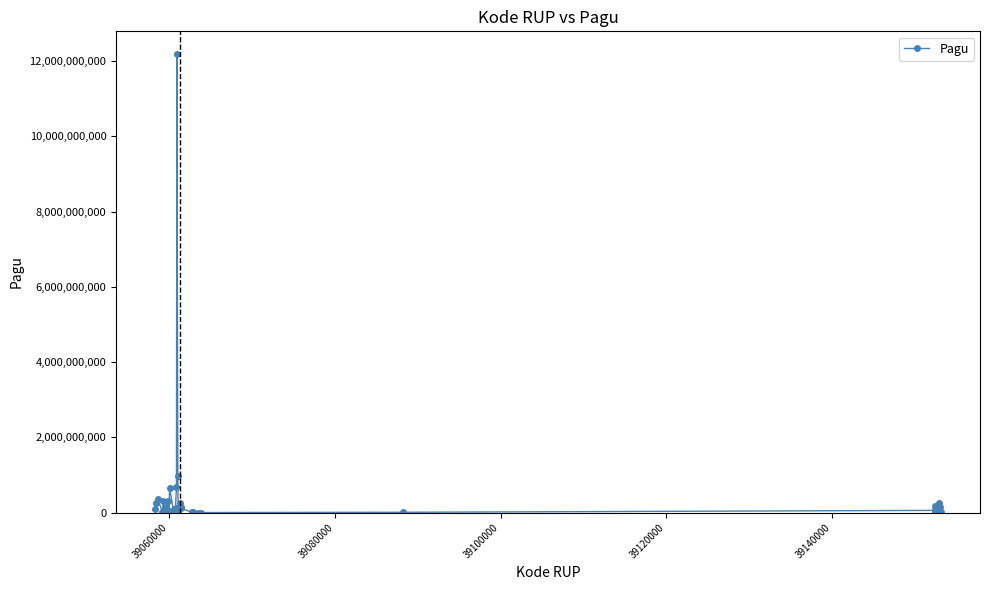

True or false: the data has more than 2 interior local peaks.

True